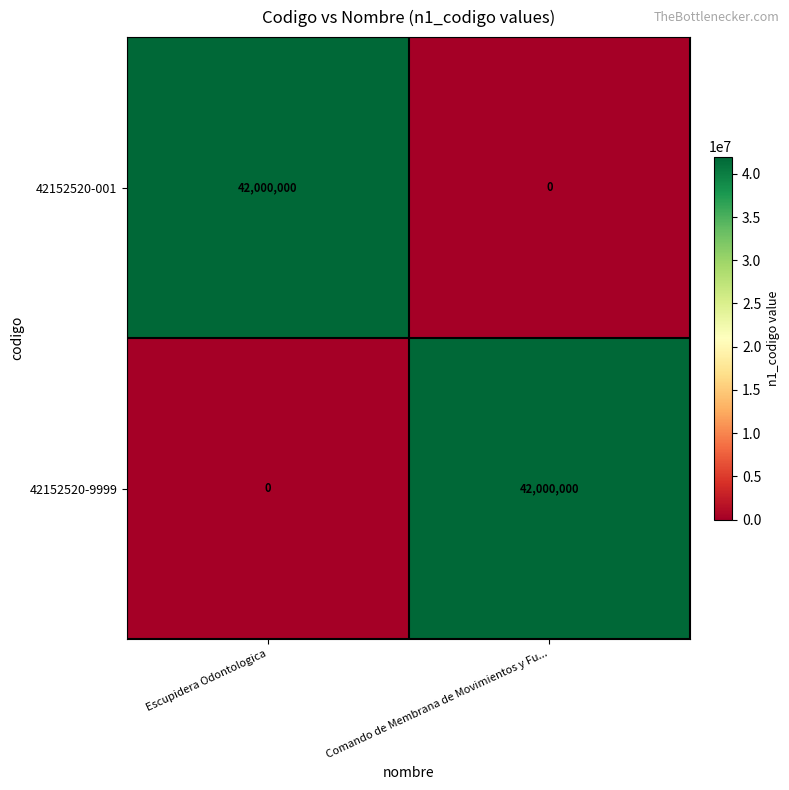

How many data points does each series have?

2